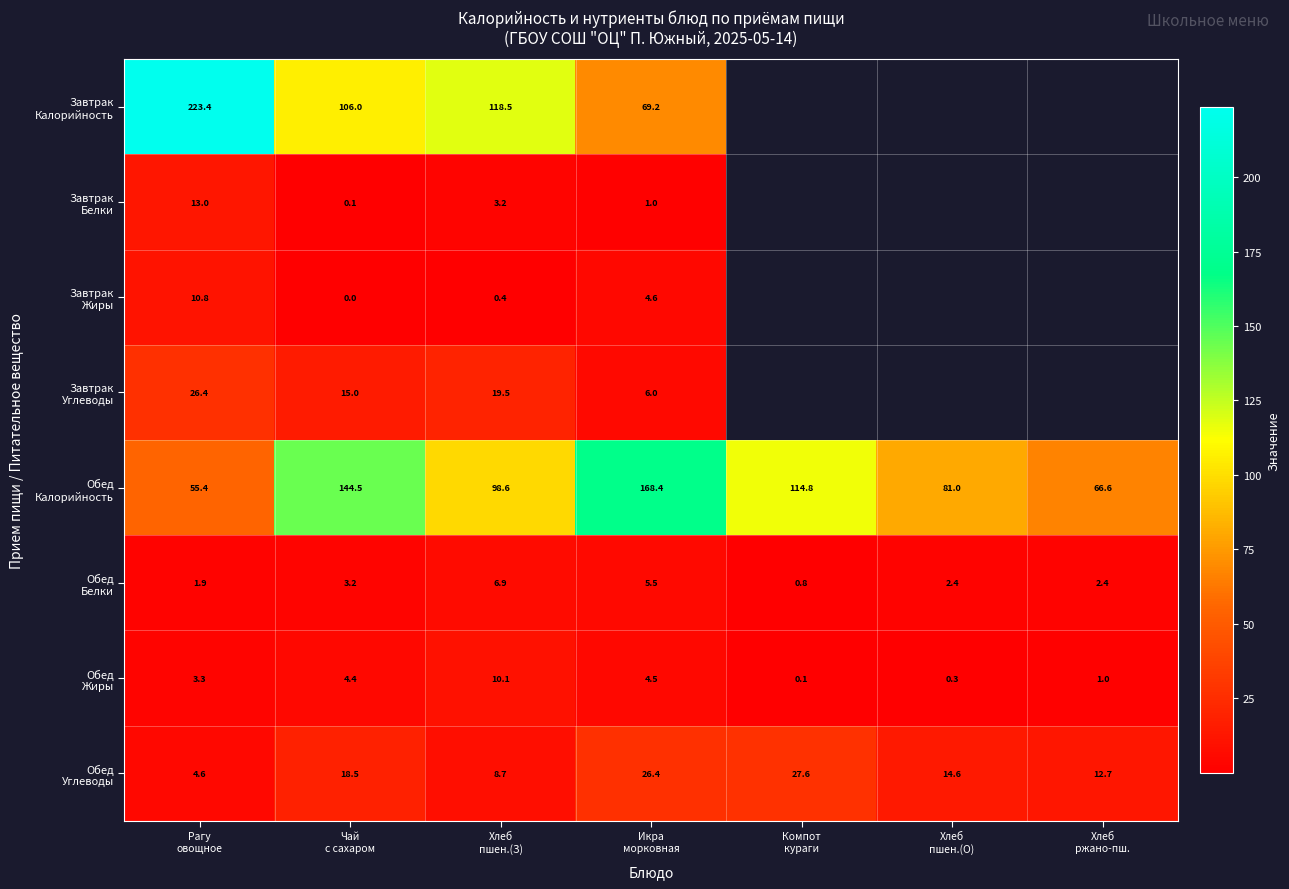

What is the maximum value for Обед Белки?

6.9